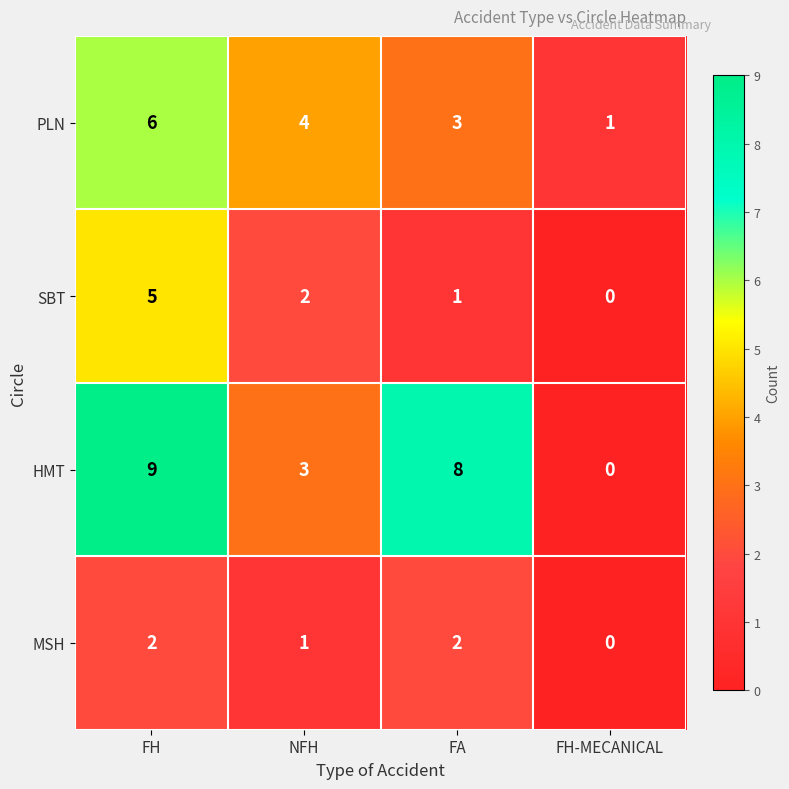

Reading left to right, list all the values displayed in this chart.

PLN: FH=6	NFH=4	FA=3	FH-MECANICAL=1
SBT: FH=5	NFH=2	FA=1	FH-MECANICAL=0
HMT: FH=9	NFH=3	FA=8	FH-MECANICAL=0
MSH: FH=2	NFH=1	FA=2	FH-MECANICAL=0